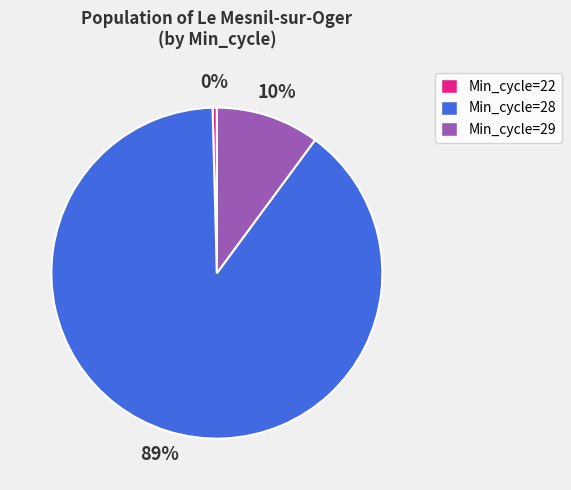

To the nearest percent, what is the average slice percentage?

33%